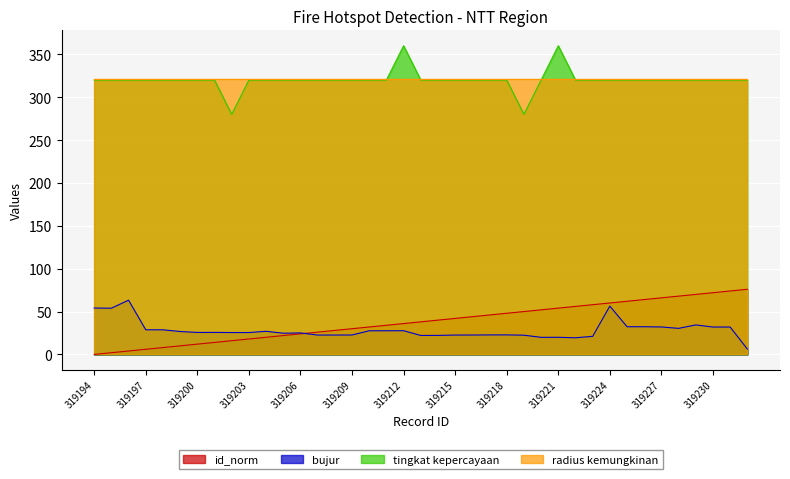

True or false: bujur and tingkat kepercayaan cross at least once.

False